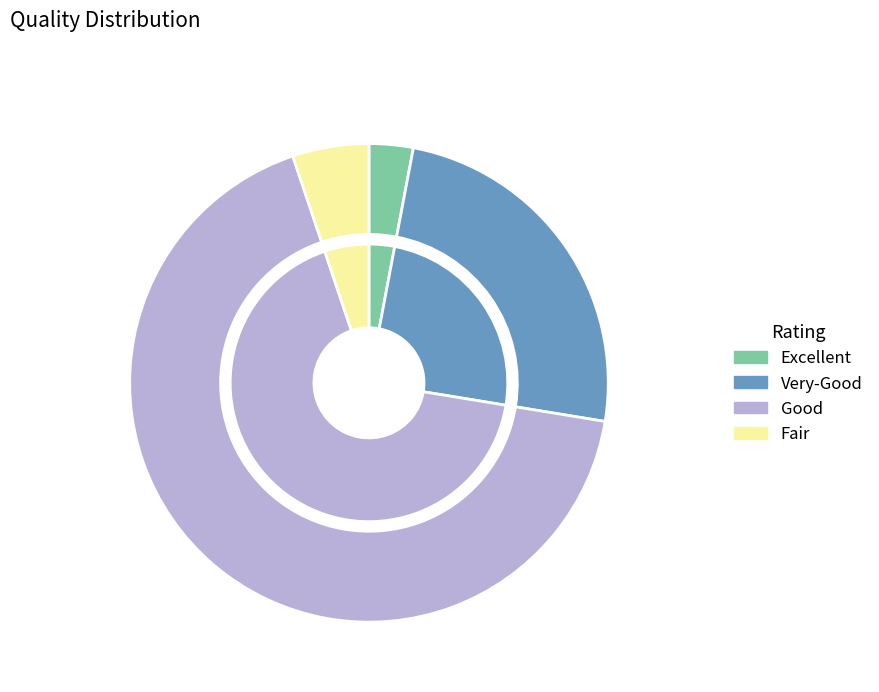

To the nearest percent, what portion does Ø¢ represent?

3%